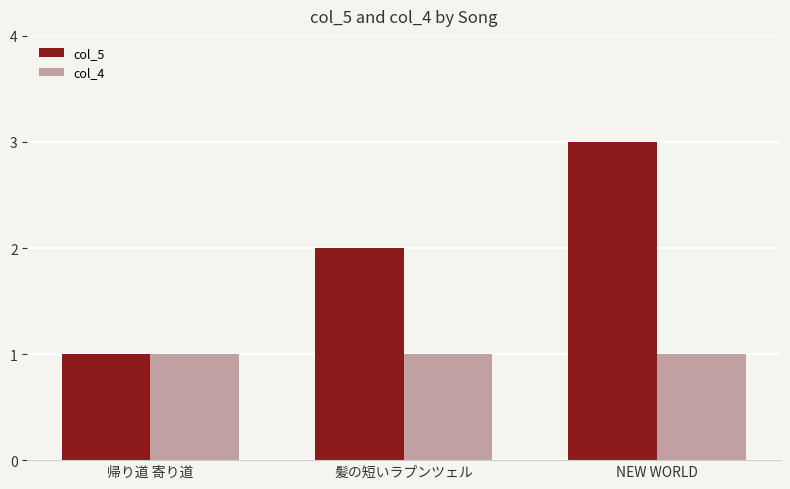

The value of col_4 at NEW WORLD is 2. True or false?

False